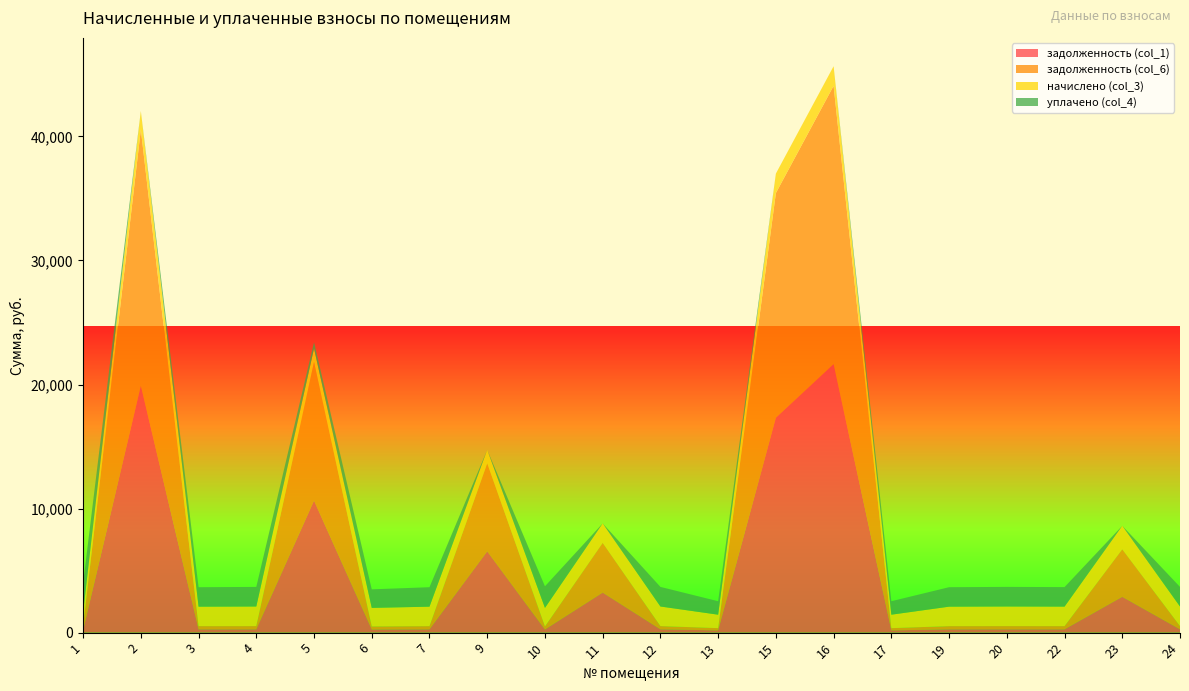

Reading left to right, list all the values displayed in this chart.

задолженность (col_1): 1=181.1	2=19901.7	3=261.5	4=262.6	5=10639.5	6=249.2	7=261.5	9=6551.2	10=249.2	11=3226.0	12=263.2	13=180.8	15=17323.9	16=21643.0	17=180.8	19=261.6	20=263.3	22=262.1	23=2886.1	24=263.2
задолженность (col_6): 1=361.9	2=20649.3	3=261.5	4=263.2	5=11181.9	6=249.2	7=261.5	9=7093.5	10=249.2	11=4010.5	12=263.2	13=180.8	15=18108.4	16=22432.8	17=180.8	19=261.6	20=263.3	22=262.1	23=3832.1	24=263.2
начислено (col_3): 1=1084.8	2=1495.3	3=1569.0	4=1579.5	5=1084.9	6=1495.3	7=1569.0	9=1084.6	10=1495.3	11=1569.0	12=1579.5	13=1084.6	15=1569.0	16=1579.5	17=1084.6	19=1569.3	20=1579.9	22=1572.5	23=1891.9	24=1579.5
уплачено (col_4): 1=2350.6	2=0.0	3=1569.0	4=1579.5	5=500.0	6=1495.3	7=1569.0	9=0.0	10=1741.2	11=0.0	12=1579.5	13=1084.6	15=0.0	16=0.0	17=1084.6	19=1569.3	20=1579.9	22=1572.5	23=0.0	24=1579.4